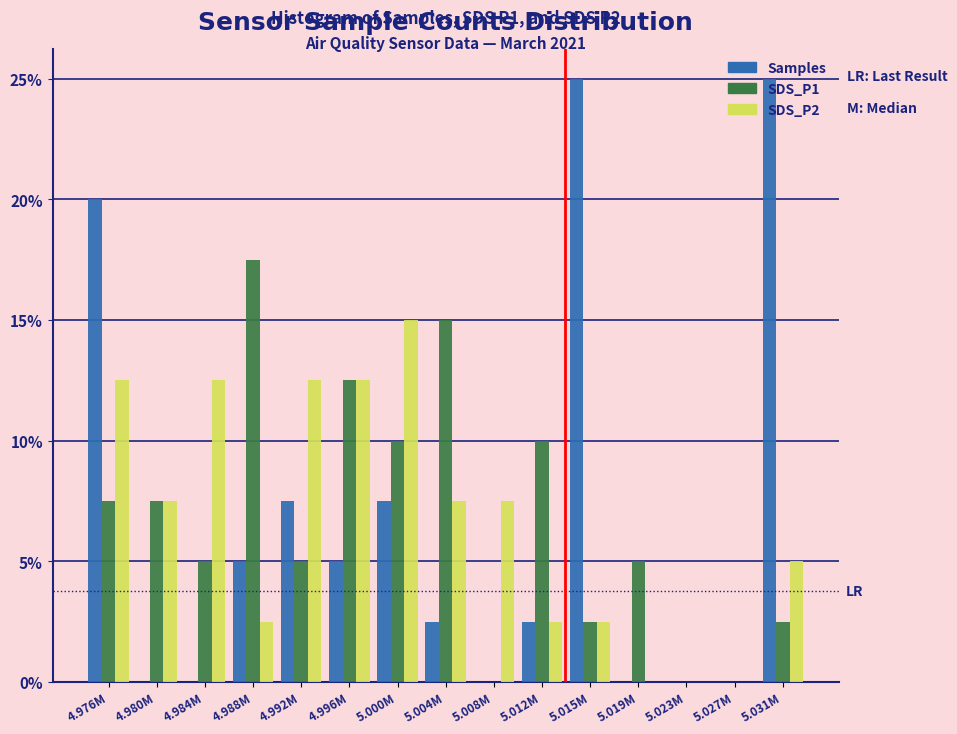

At which category is the sum across all series the highest?

4.976M